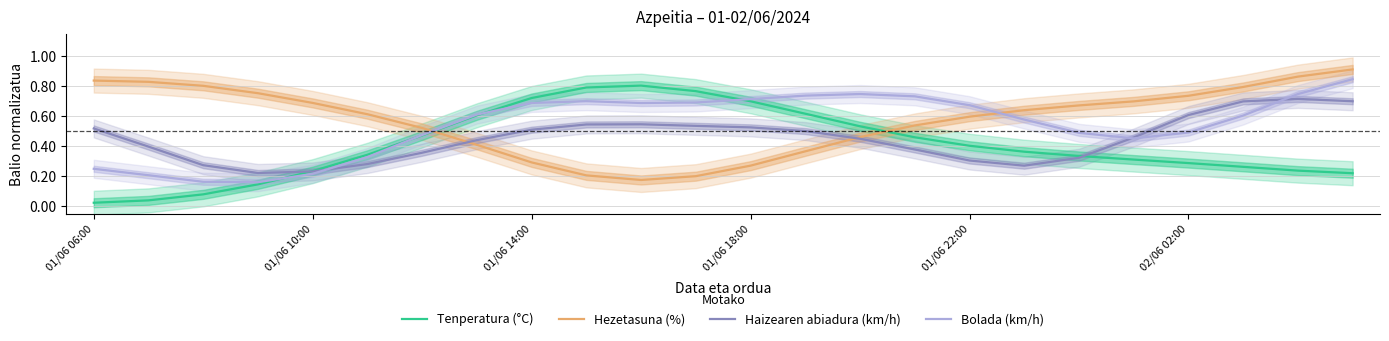

How many series are shown in this chart?

4